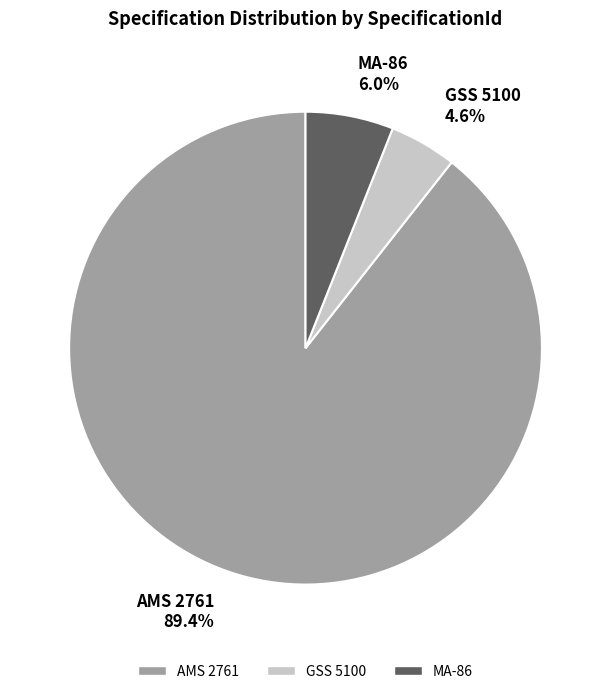

Combined, do GSS 5100 and AMS 2761 account for over 50%?

Yes